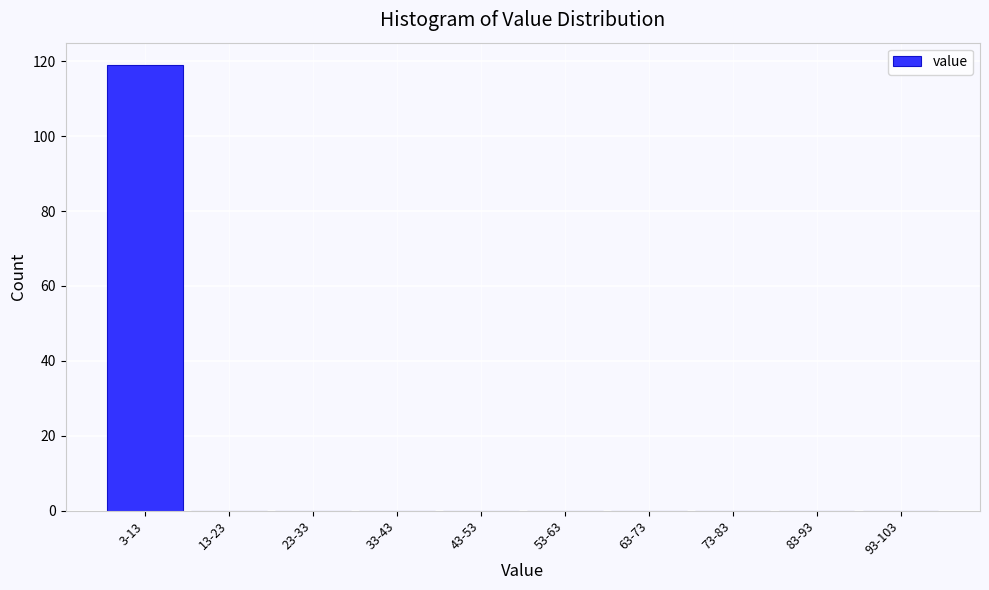

Reading right to left, transcribe all the data shown in this chart.

93-103=0	83-93=0	73-83=0	63-73=0	53-63=0	43-53=0	33-43=0	23-33=0	13-23=0	3-13=119